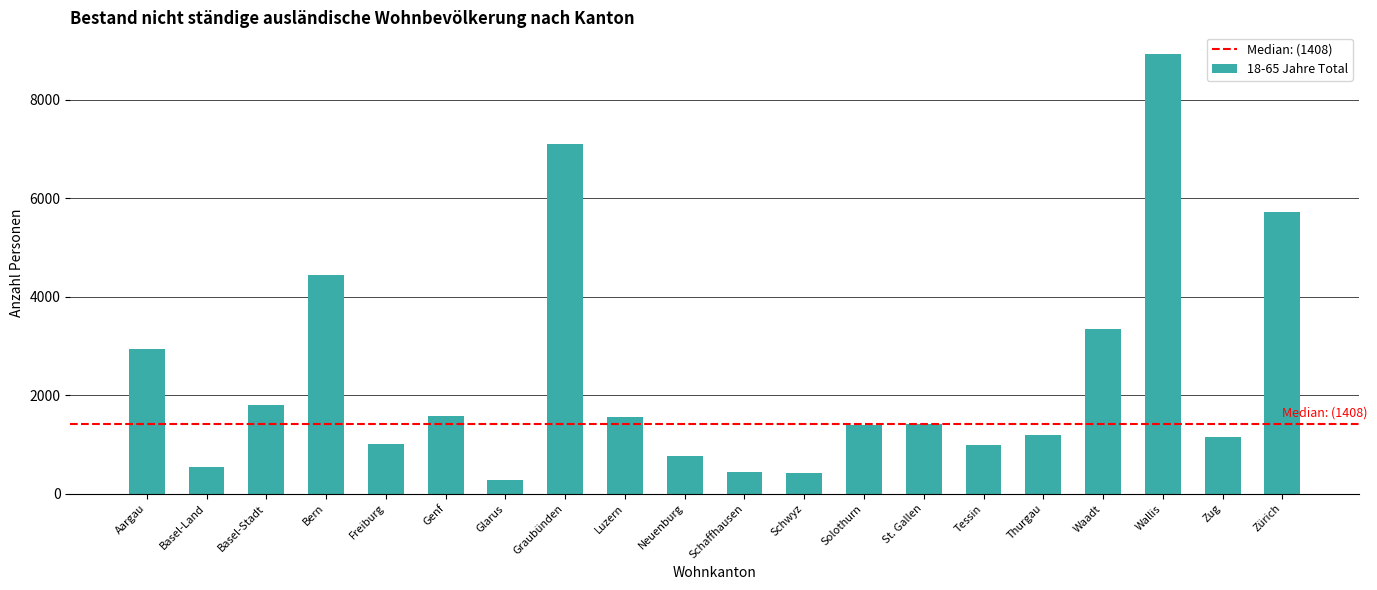

How many bars are there in total?

20